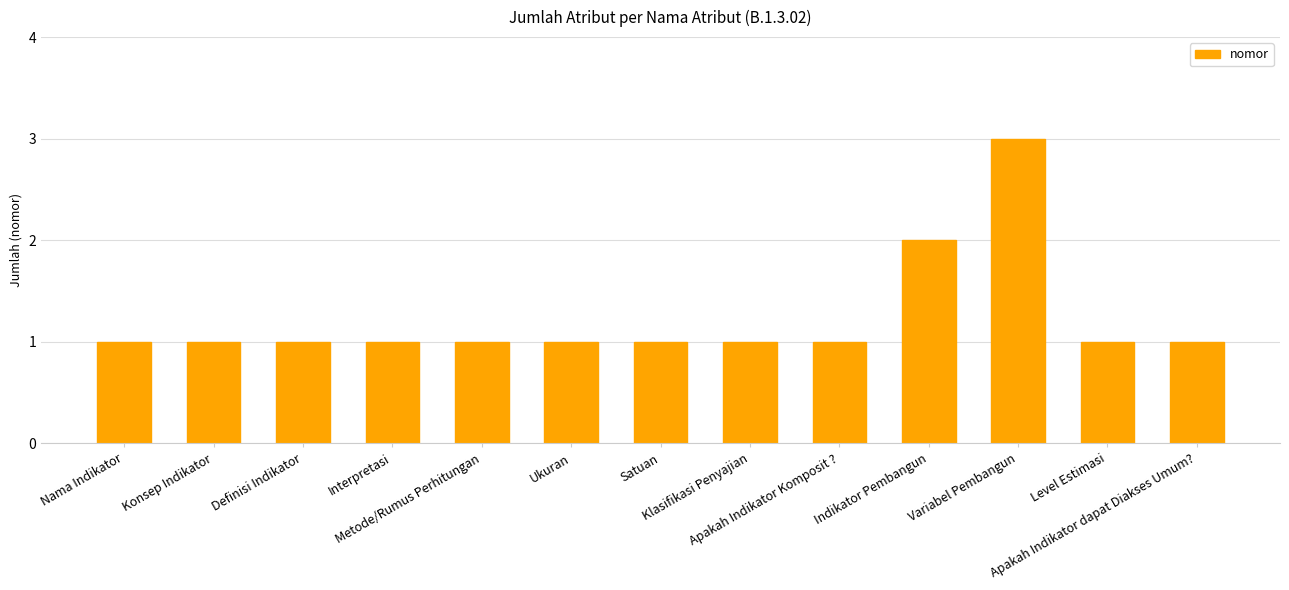

True or false: the data shows 1 at Satuan.

True